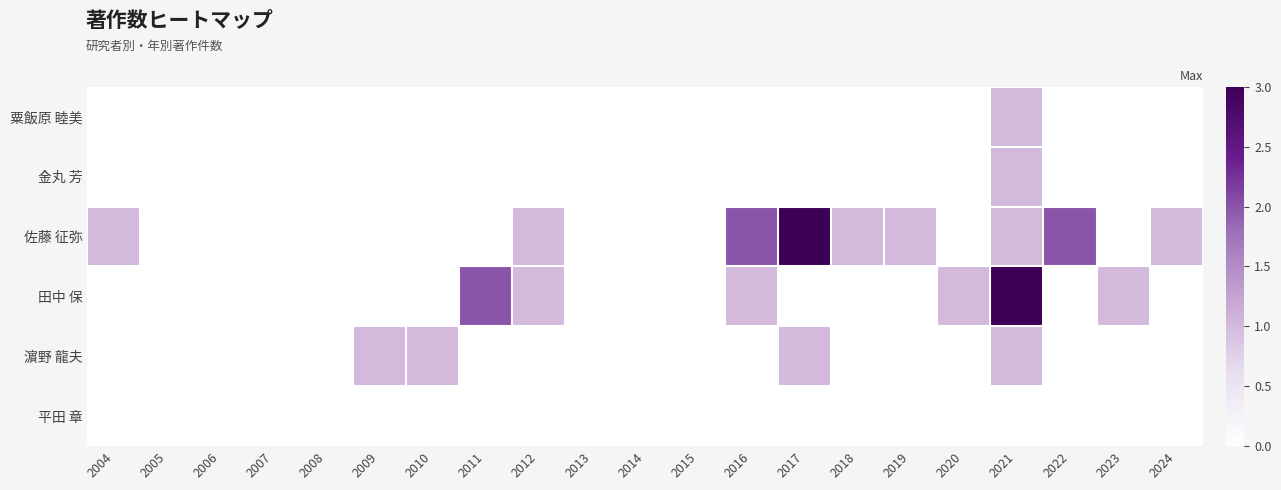

At how many categories does at least one series exceed 1?

5